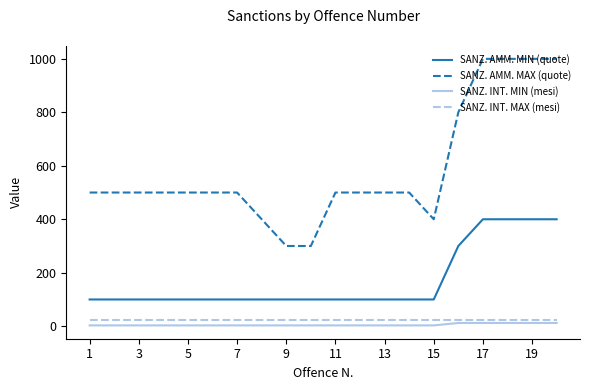

True or false: SANZ. INT. MIN (mesi) and SANZ. AMM. MIN (quote) intersect in this chart.

False